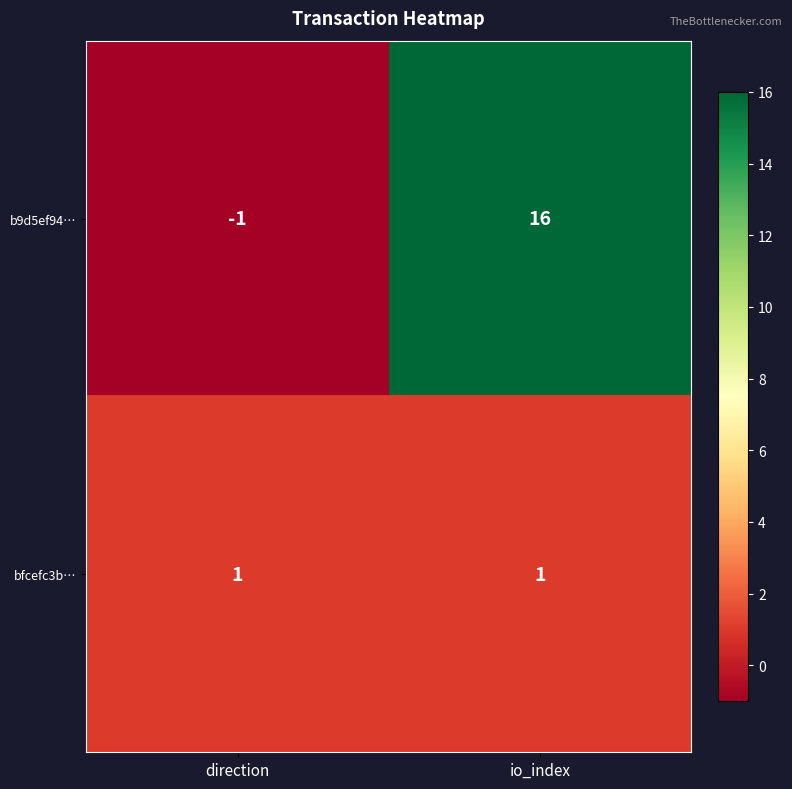

What is the spread (max minus min) of values at io_index?

15